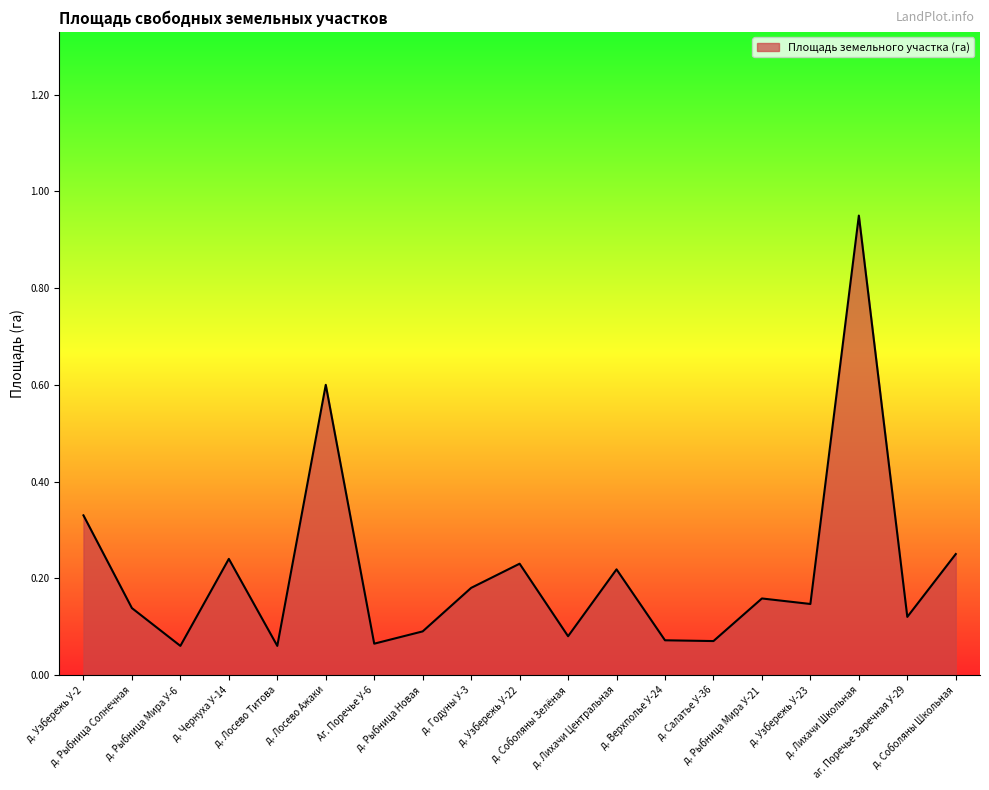

Reading left to right, extract all data points from this chart.

0.3	0.1	0.1	0.2	0.1	0.6	0.1	0.1	0.2	0.2	0.1	0.2	0.1	0.1	0.2	0.1	0.9	0.1	0.2